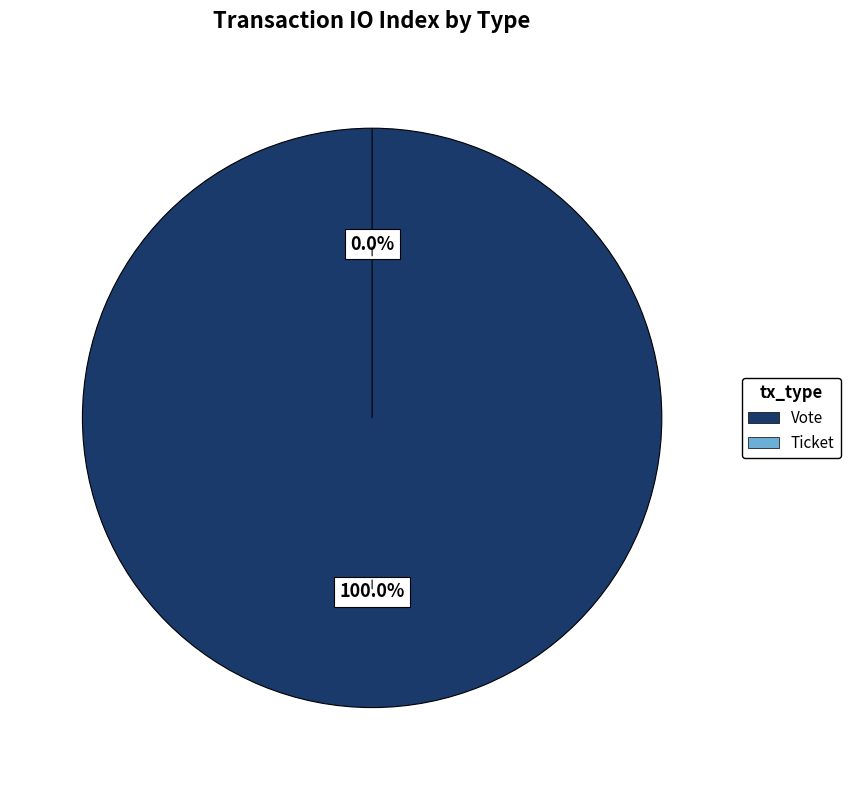

The Vote (io_index=1) slice represents 99% of the pie. True or false?

False